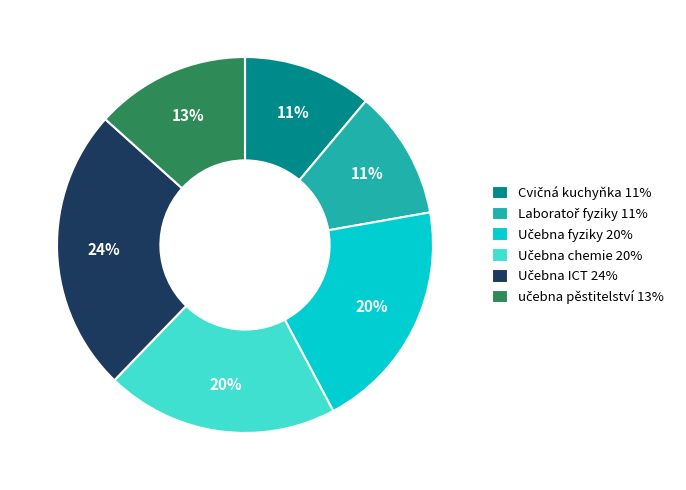

Is there a majority slice in this chart?

No